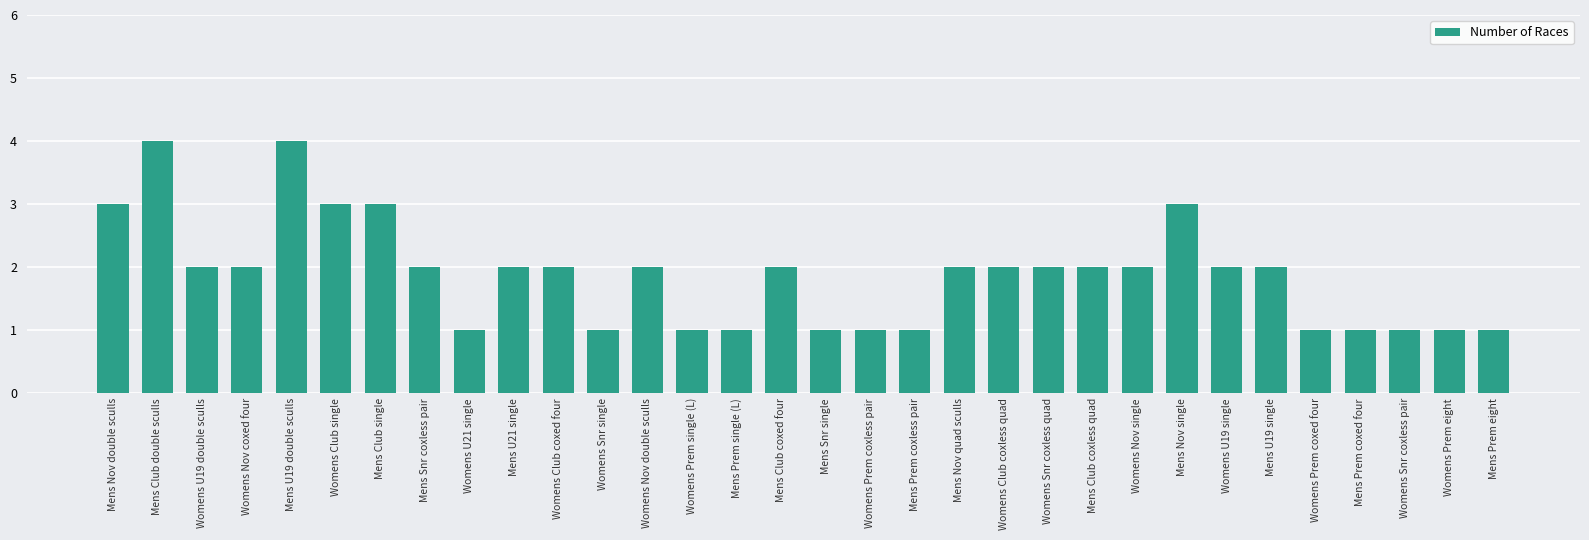

Where does the data first go above 2?

Mens Nov double sculls